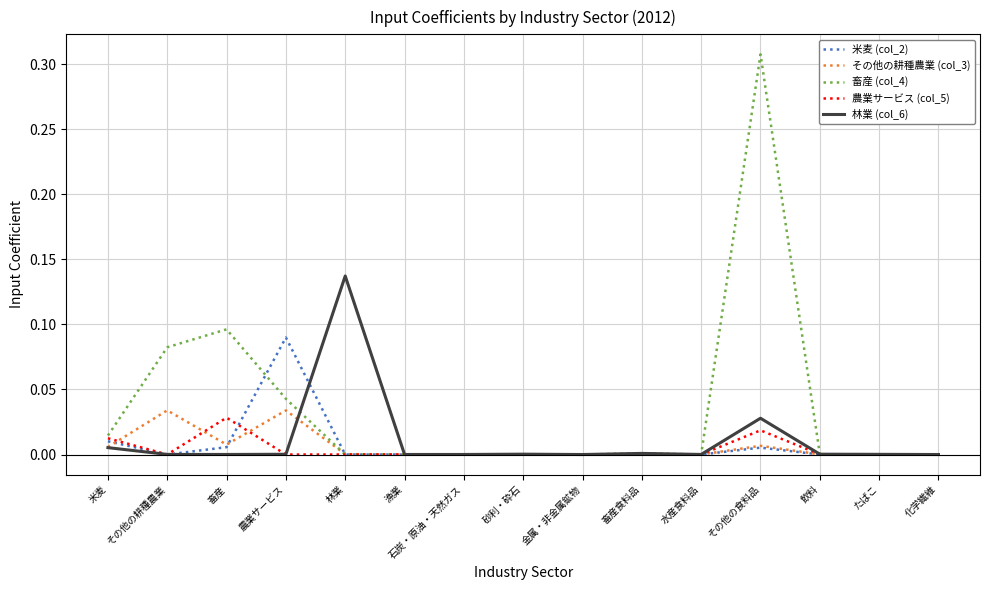

How many distinct data groups are displayed?

5